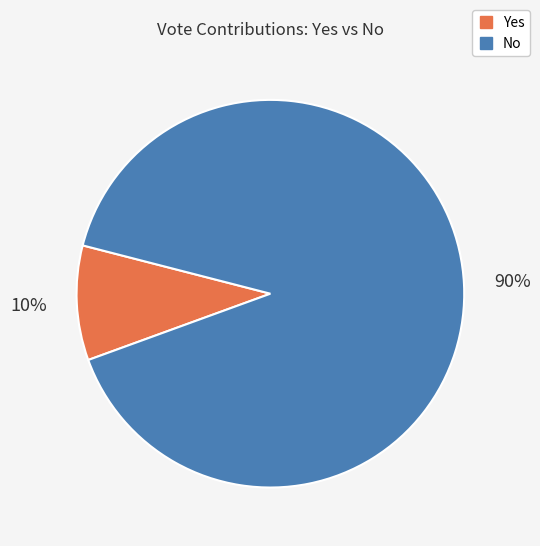

Which has a higher value, No or Yes?

No